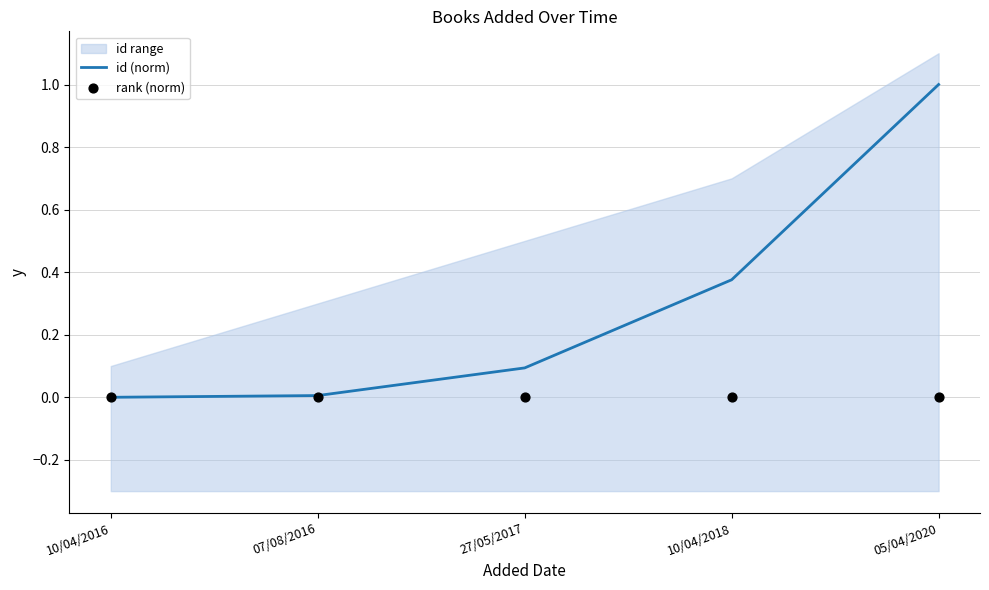

Which category has the highest value in the id (norm) series?

05/04/2020